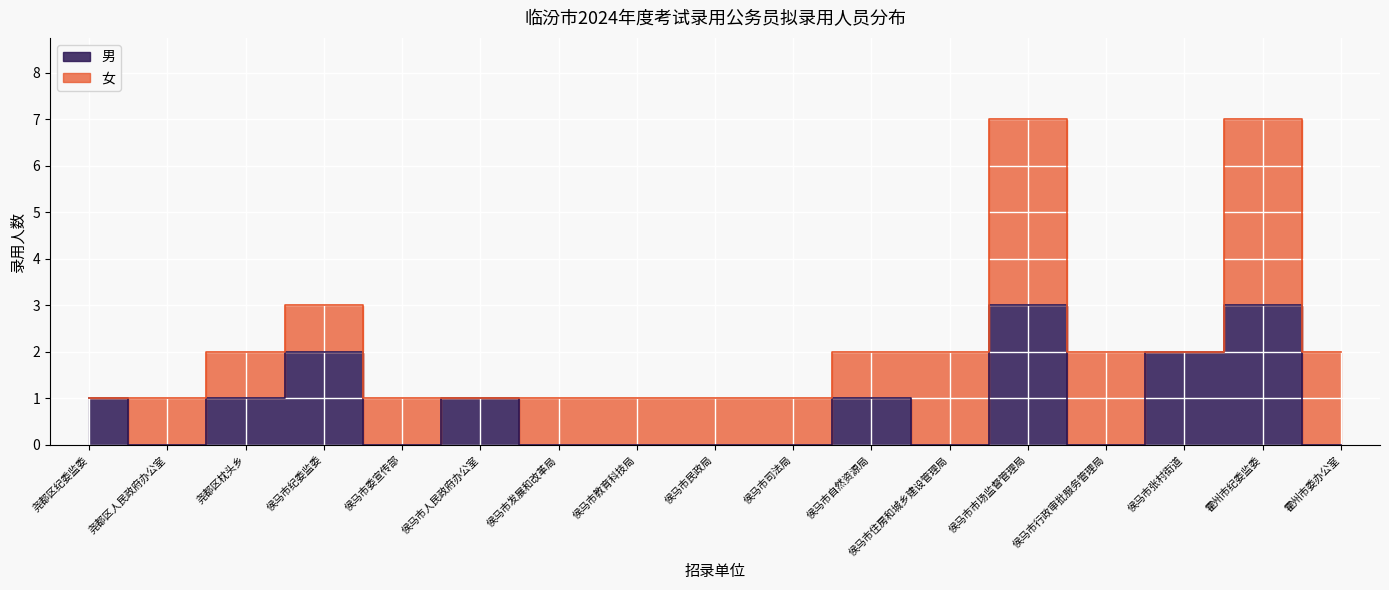

Between 侯马市纪委监委 and 侯马市市场监督管理局, which is larger?

侯马市市场监督管理局